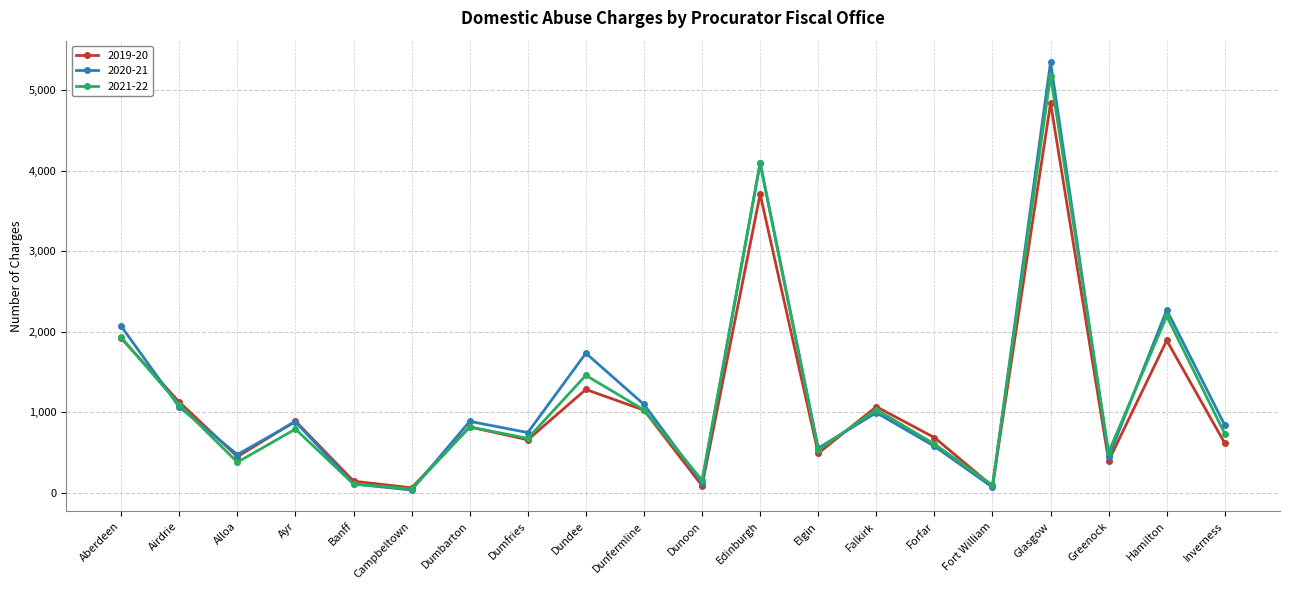

What is the maximum value shown in the chart?

5348